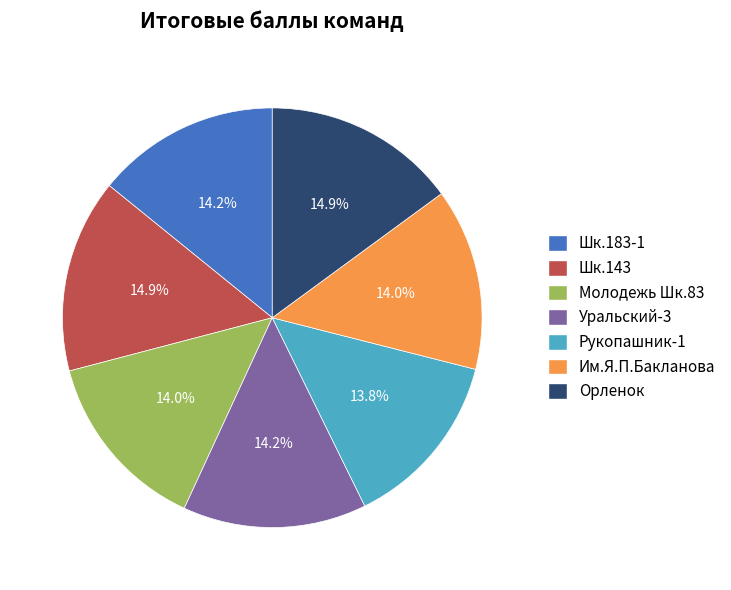

Is there any slice that represents more than half of the pie?

No